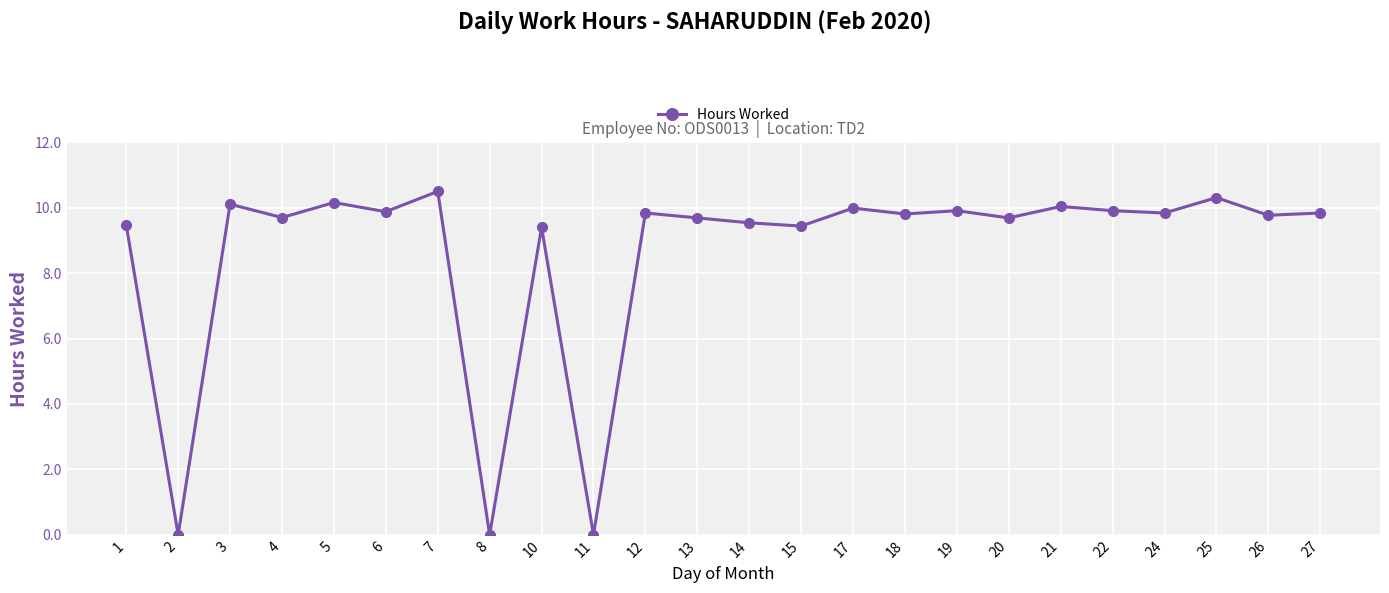

What is the maximum value shown in the chart?

10.5